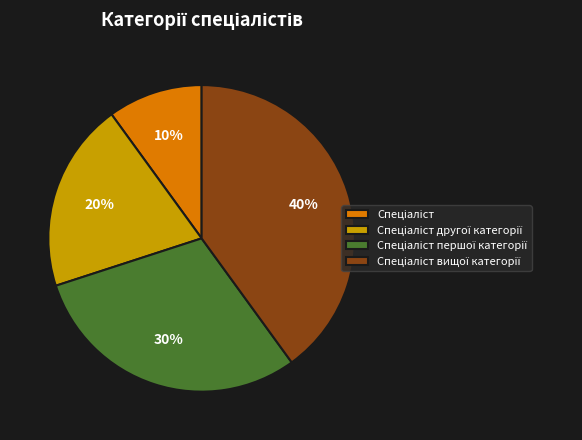

How many slices are in this pie chart?

4